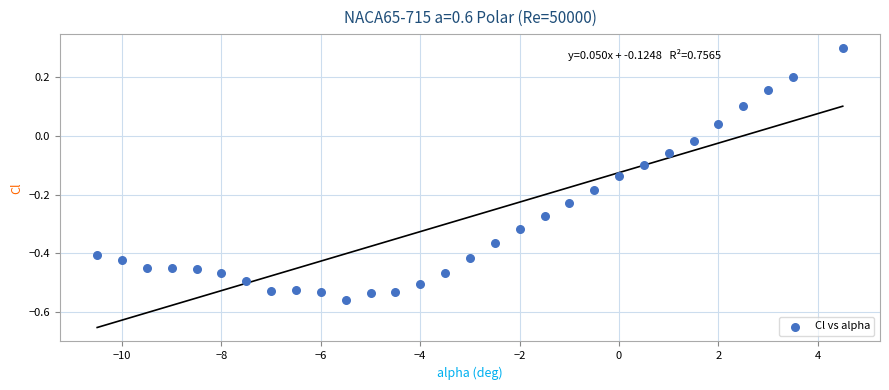

What is the range of X values (max minus min)?

15.0